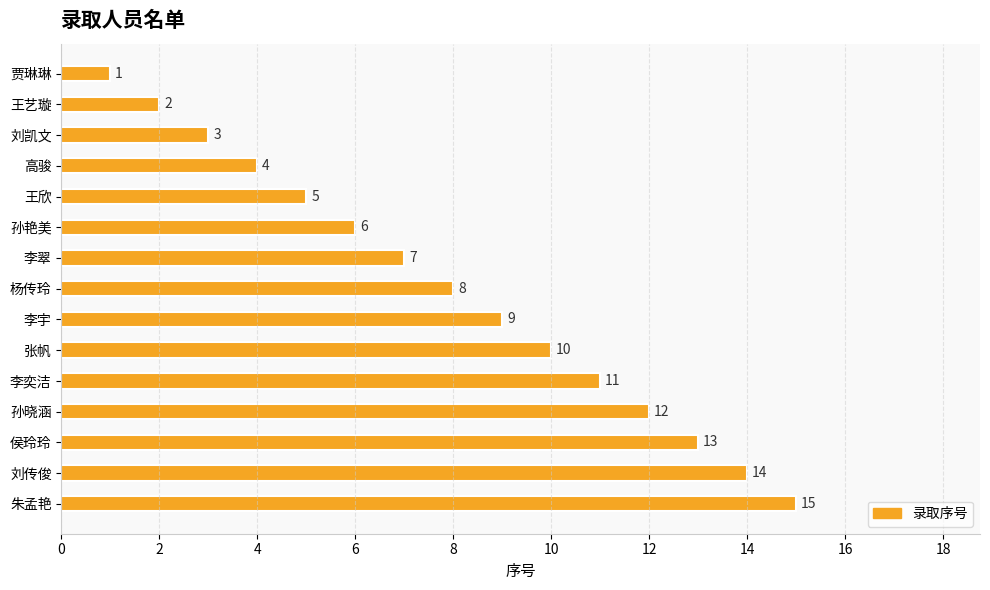

The value at 刘凯文 is 4. True or false?

False